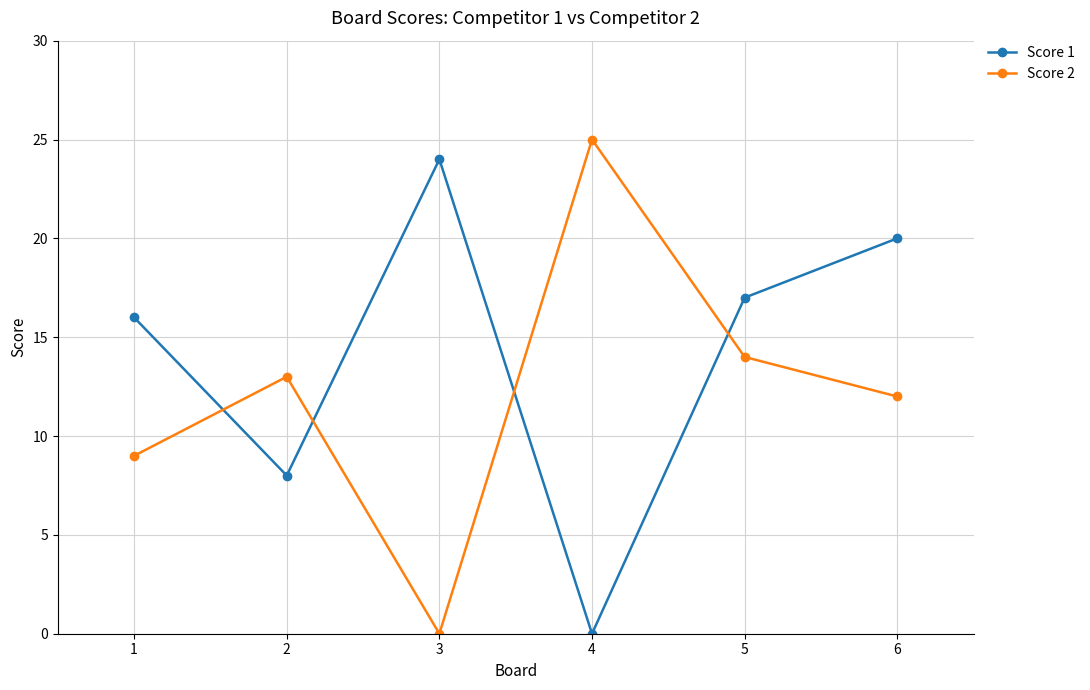

How many times do Score 2 and Score 1 cross each other?

4